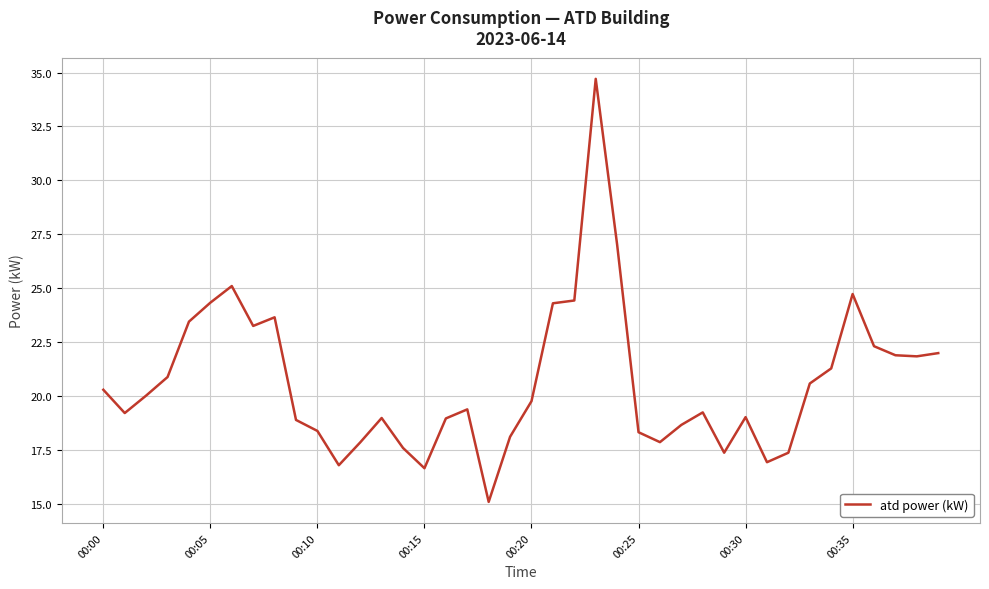

What is the greatest value displayed?

34.7